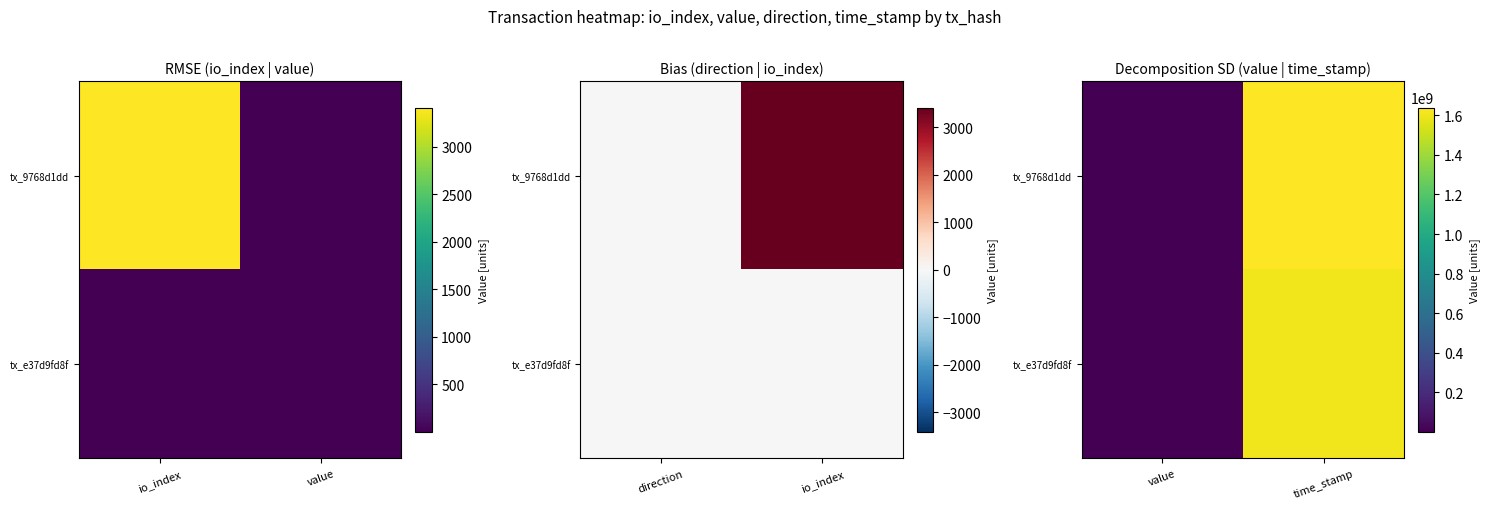

What is the average value of the tx_9768d1dd series?

819199807.1